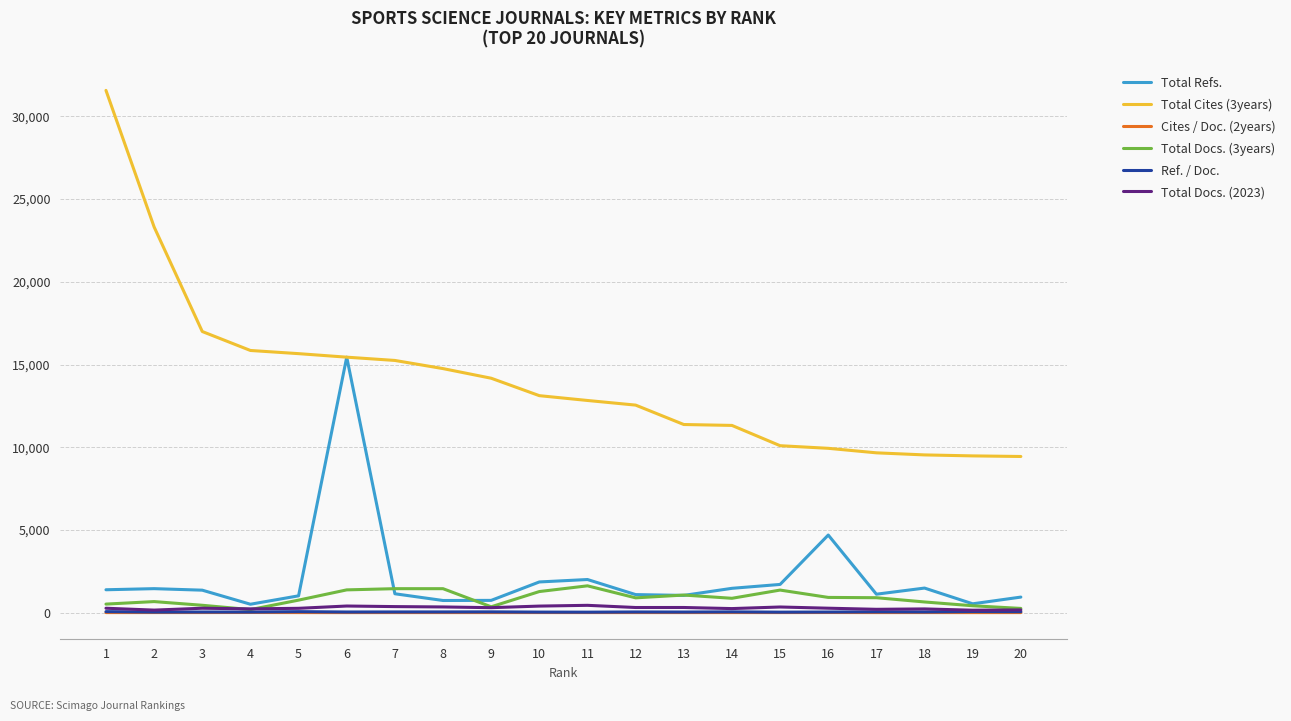

What is the sum of all Ref. / Doc. values?

866.6